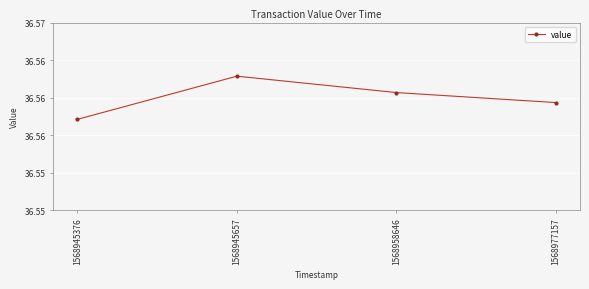

Reading left to right, transcribe all the data shown in this chart.

1568945376=36.5	1568945657=36.6	1568958646=36.6	1568977157=36.6